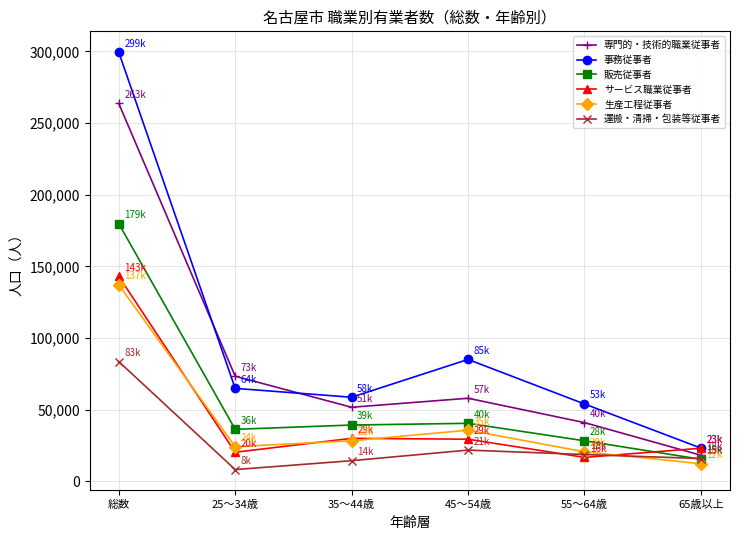

The value of 専門的・技術的職業従事者 at 35～44歳 is 51600. True or false?

True